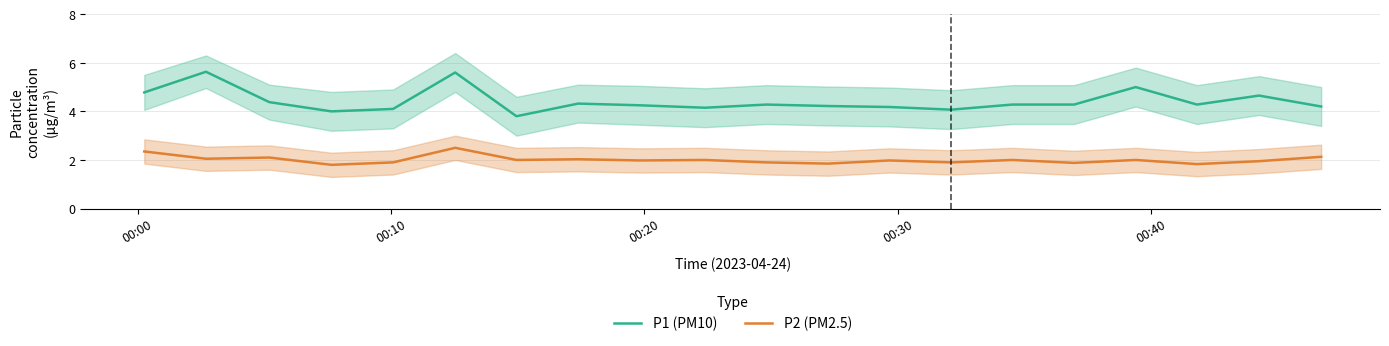

Reading left to right, what are all the values shown in this chart?

P1 (PM10): 4.8	5.6	4.4	4.0	4.1	5.6	3.8	4.3	4.2	4.2	4.3	4.2	4.2	4.1	4.3	4.3	5.0	4.3	4.7	4.2
P2 (PM2.5): 2.4	2.0	2.1	1.8	1.9	2.5	2.0	2.0	2.0	2.0	1.9	1.9	2.0	1.9	2.0	1.9	2.0	1.8	1.9	2.1